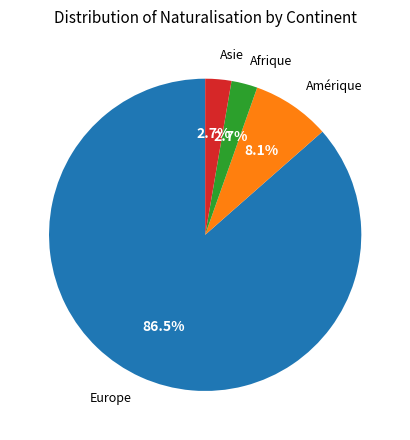

Is there any slice that represents more than half of the pie?

Yes